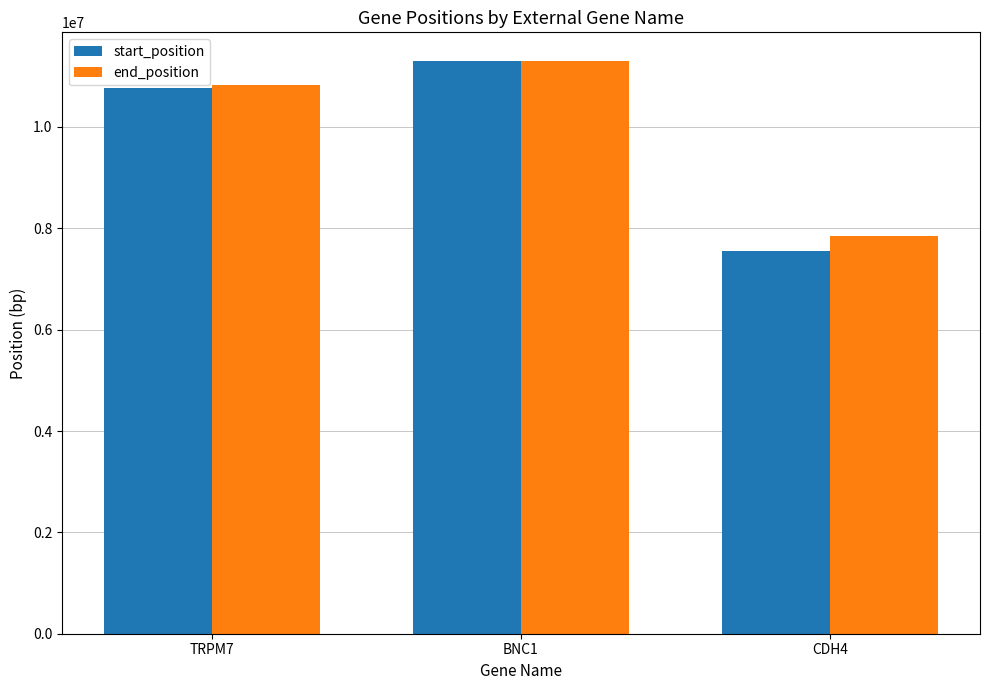

The value of start_position at CDH4 is 3164499. True or false?

False